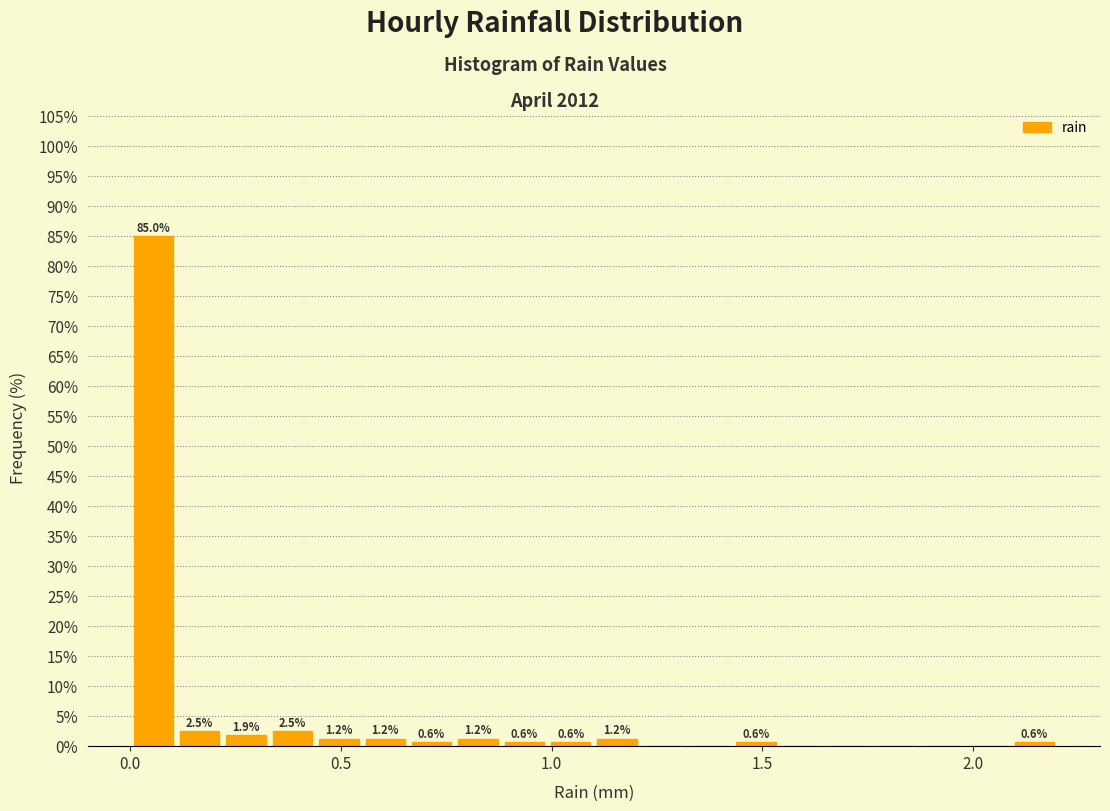

Around what value on the x-axis is the tallest bar? Give the approximate position of its centre, as read against the axis.

0.05